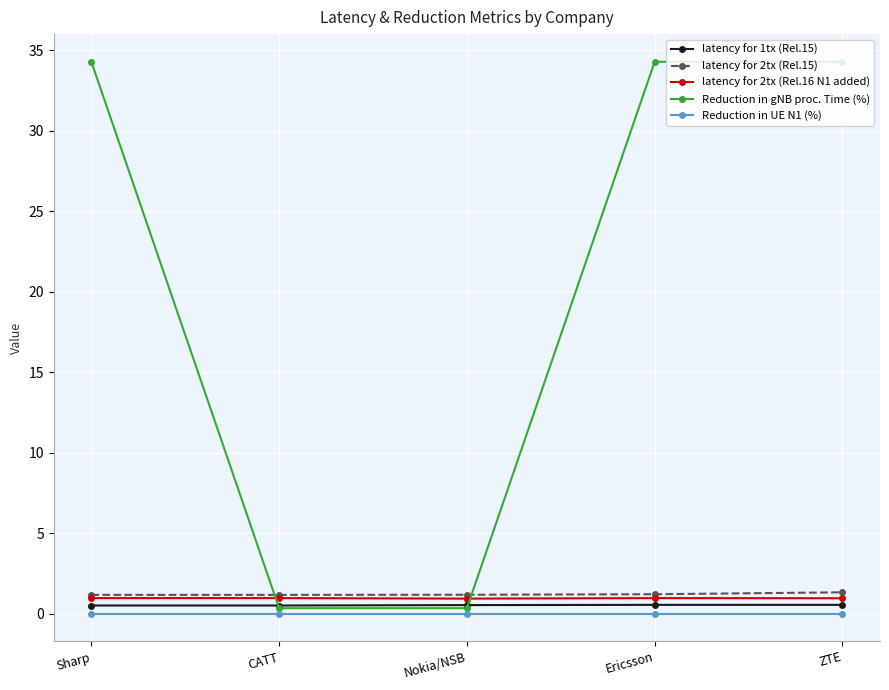

Is this an area chart (filled region under the line)?

No